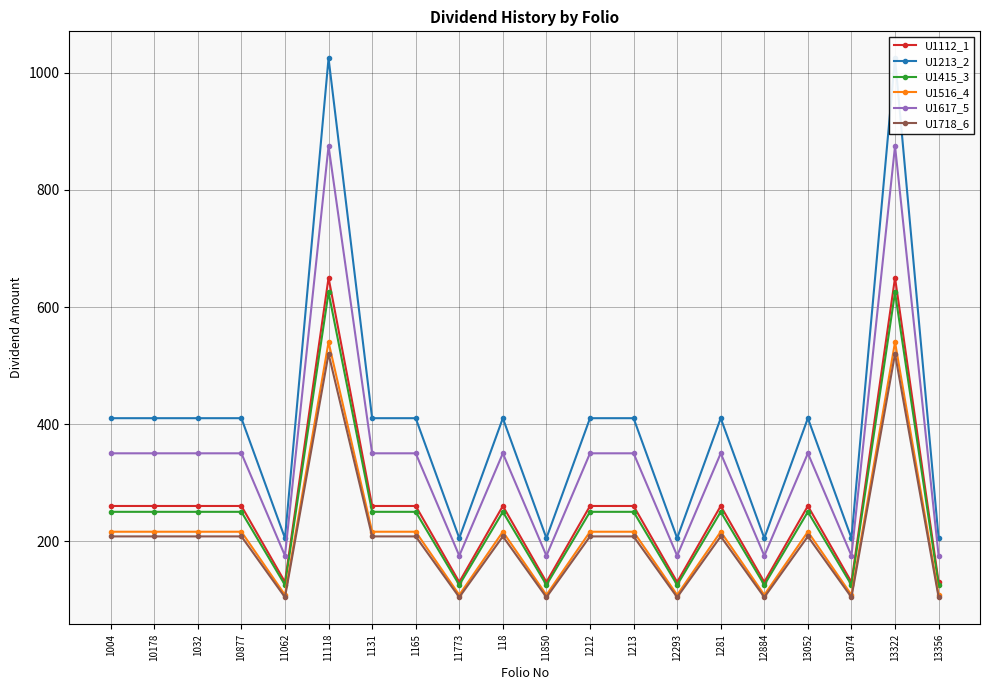

True or false: U1516_4 has a value of 216 at 1032.

True